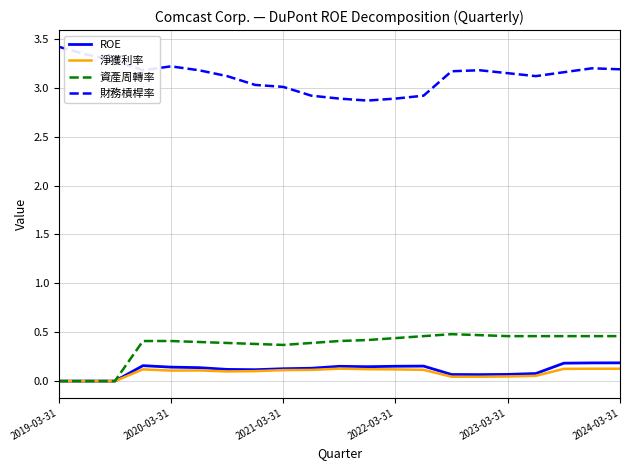

Which series has the largest total across all categories?

財務槓桿率